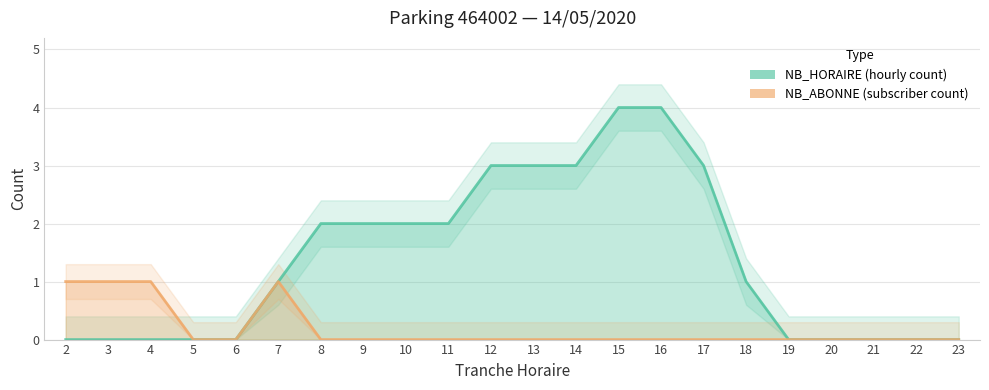

True or false: NB_ABONNE and NB_HORAIRE cross at least once.

False